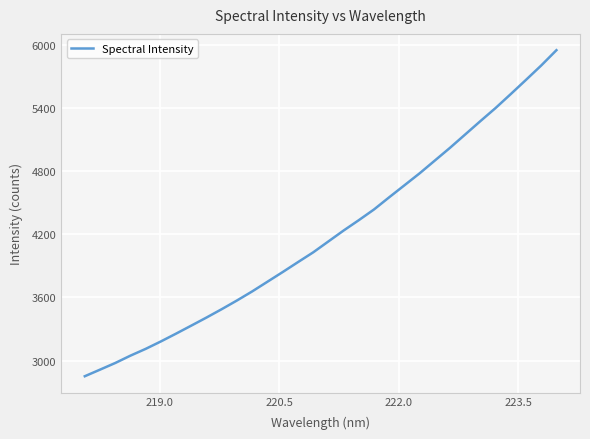

Is this an area chart (filled region under the line)?

No